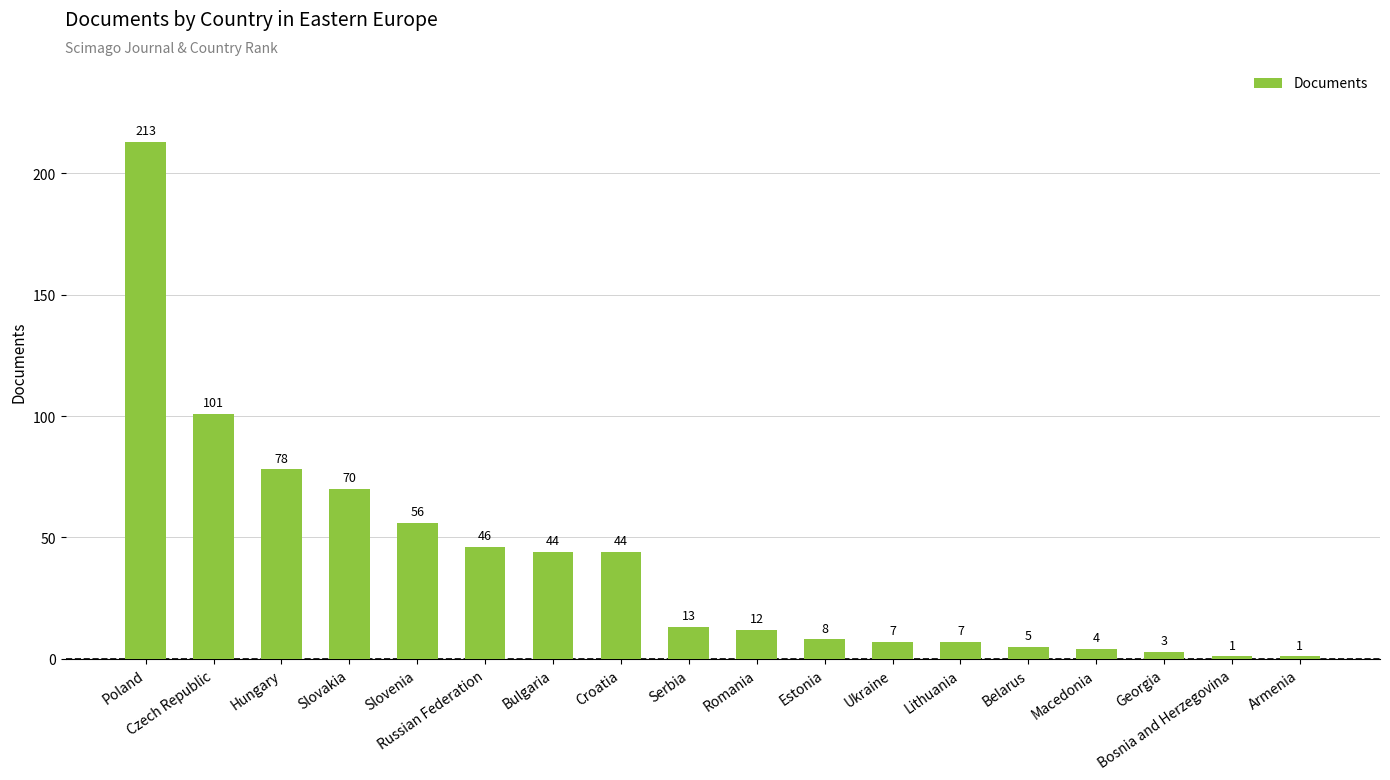

Which label corresponds to the largest value in the chart?

Poland